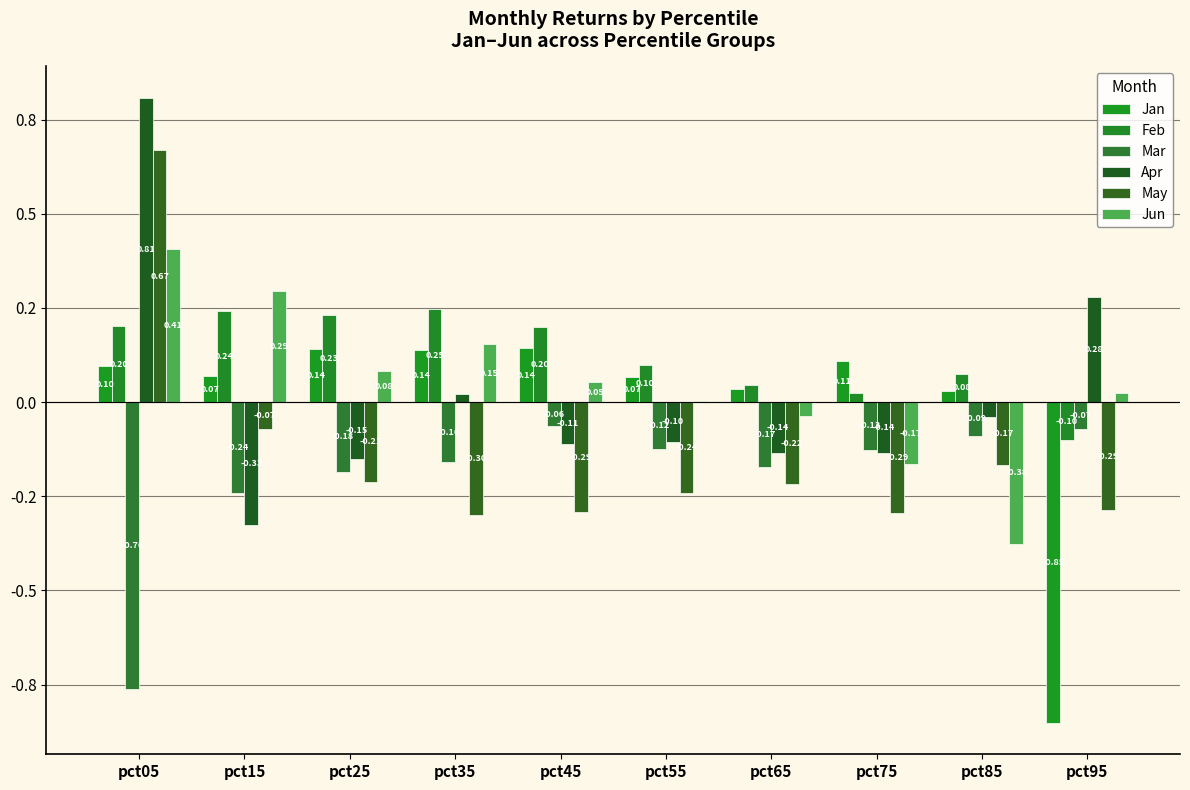

Rank the series at pct75 from lowest to highest value.

May, Jun, Apr, Mar, Feb, Jan